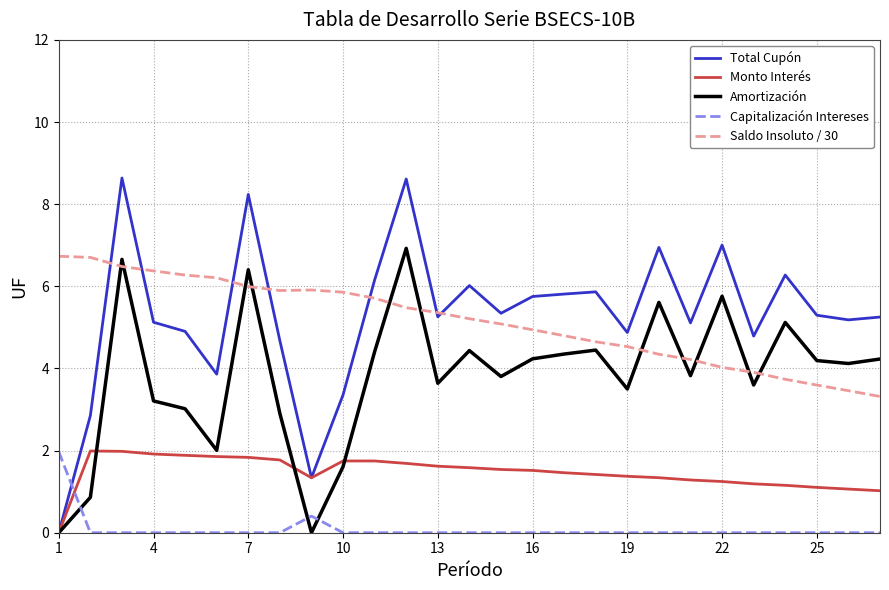

What is the greatest value displayed?

8.6